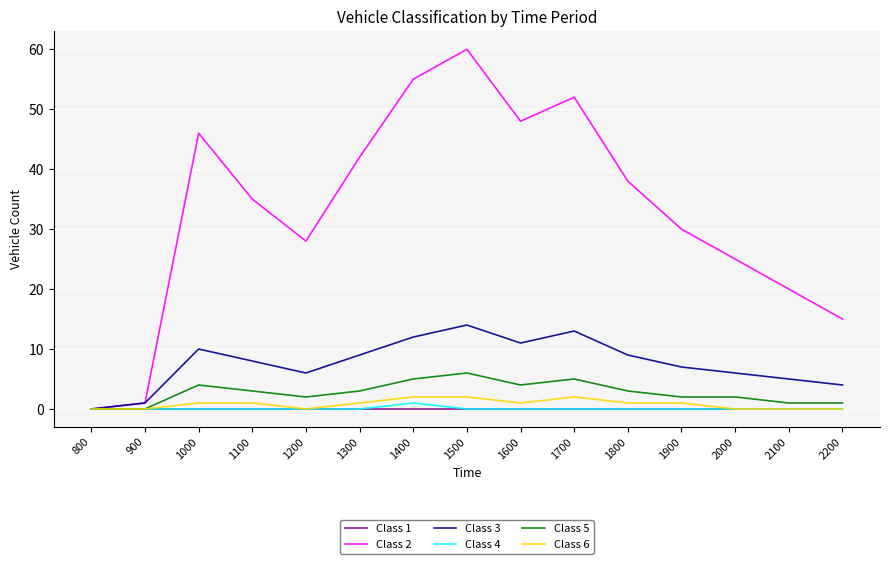

Is the value of Class 2 at 1500 greater than the value of Class 5 at 2200?

Yes